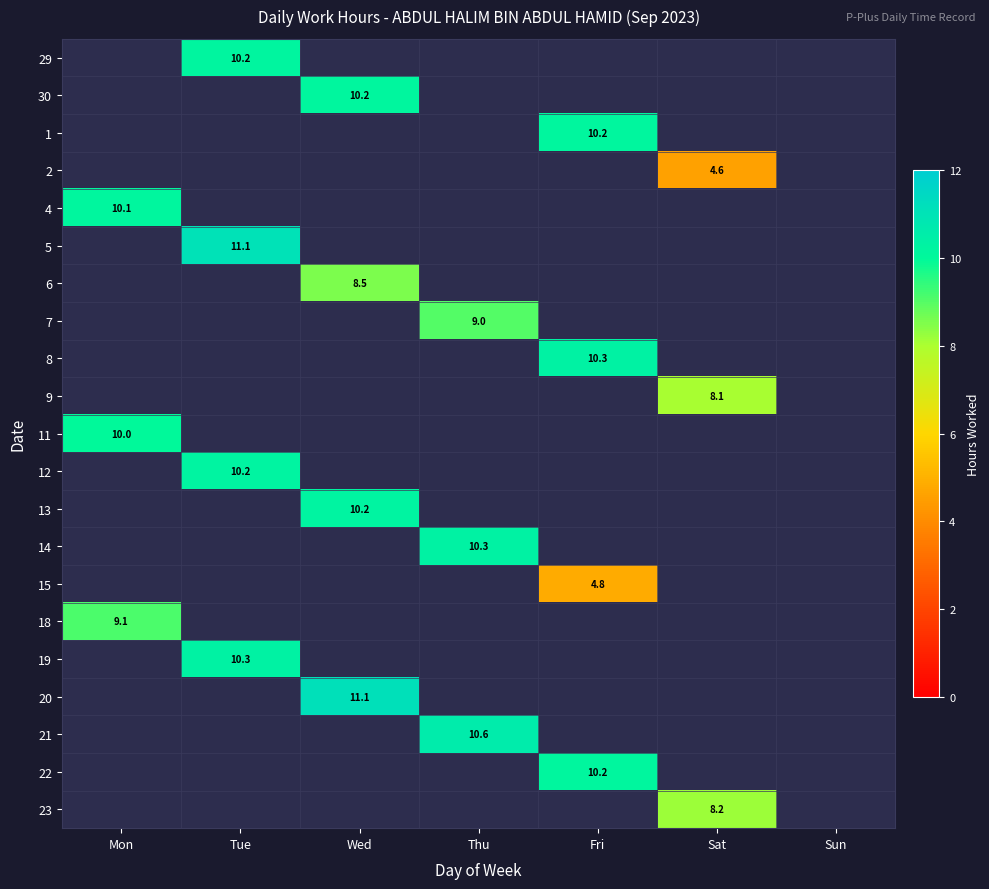

Which category has the lowest value across all series?

Sat